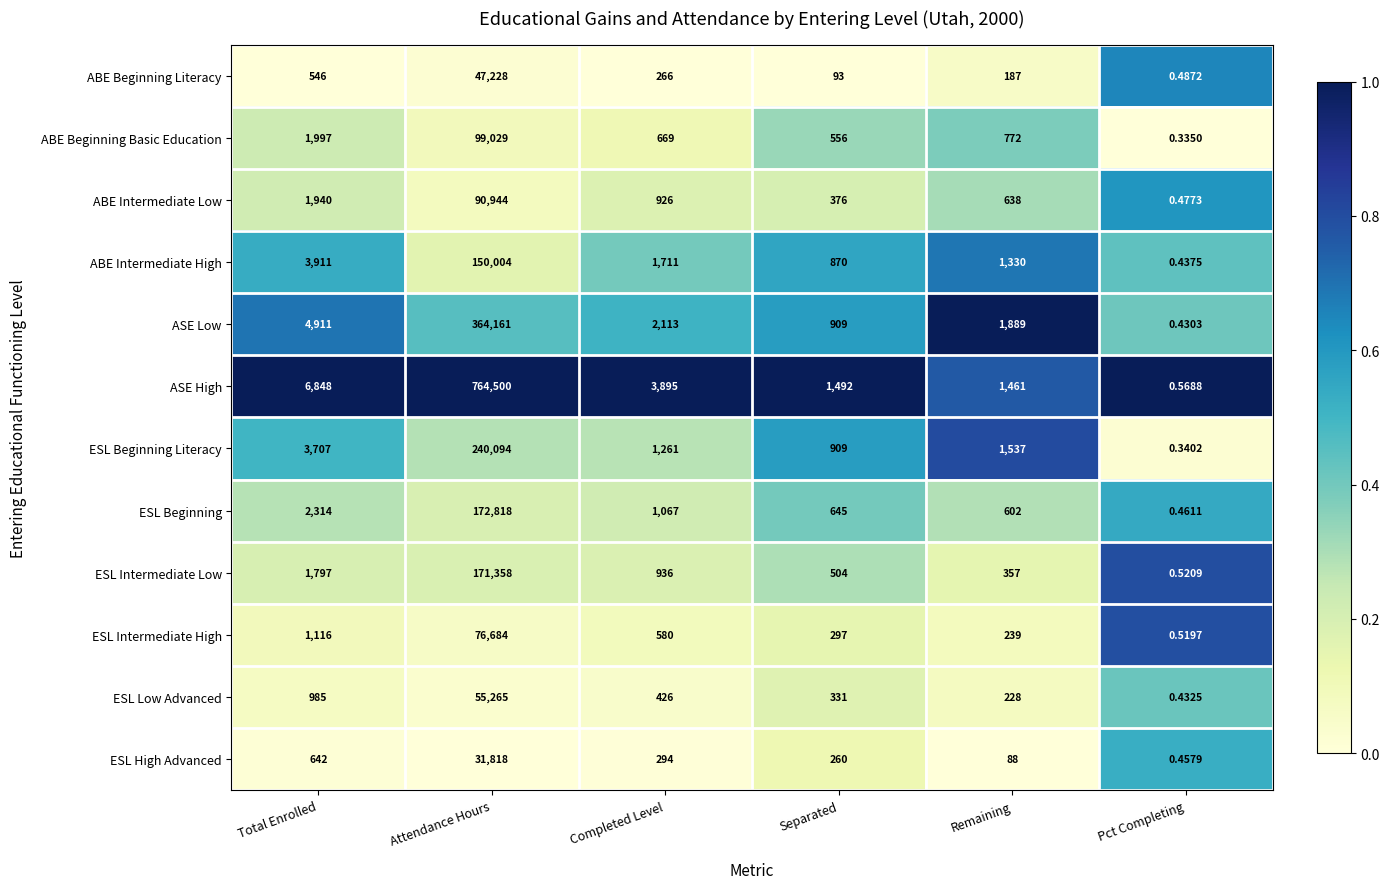

Which series has the largest total across all categories?

ASE High